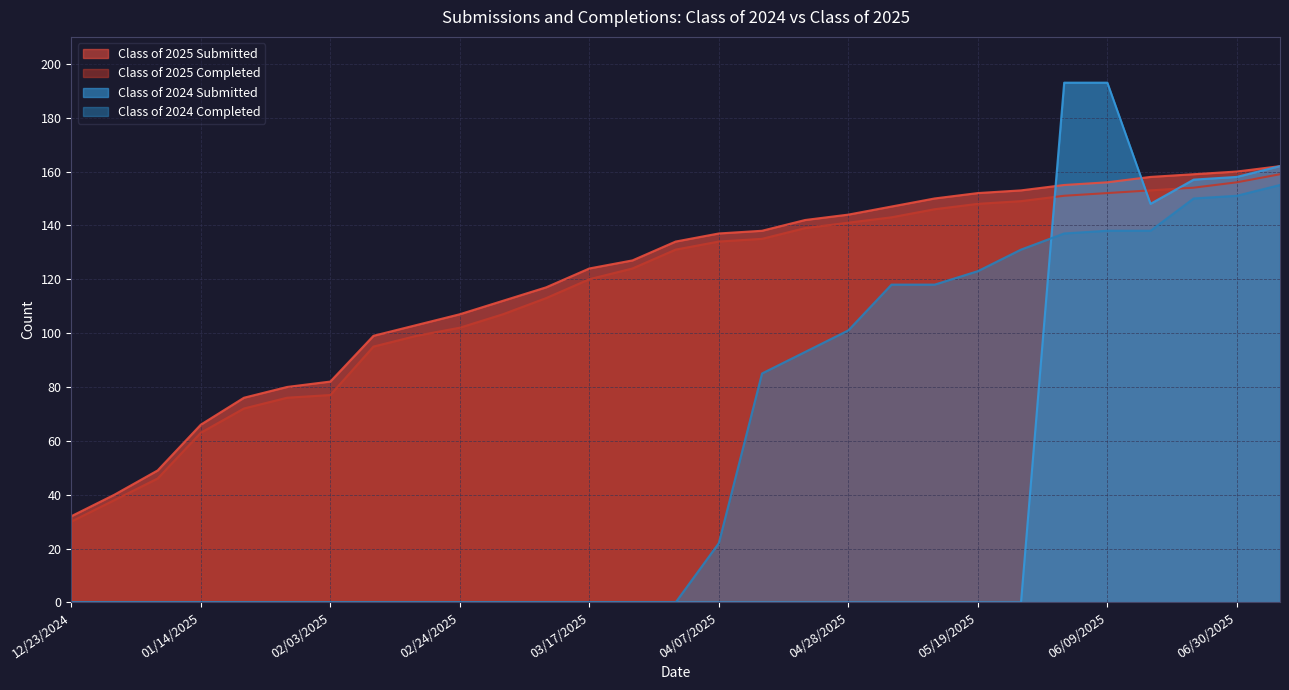

What are all the series names shown in the legend?

Class of 2025 Submitted, Class of 2025 Completed, Class of 2024 Submitted, Class of 2024 Completed